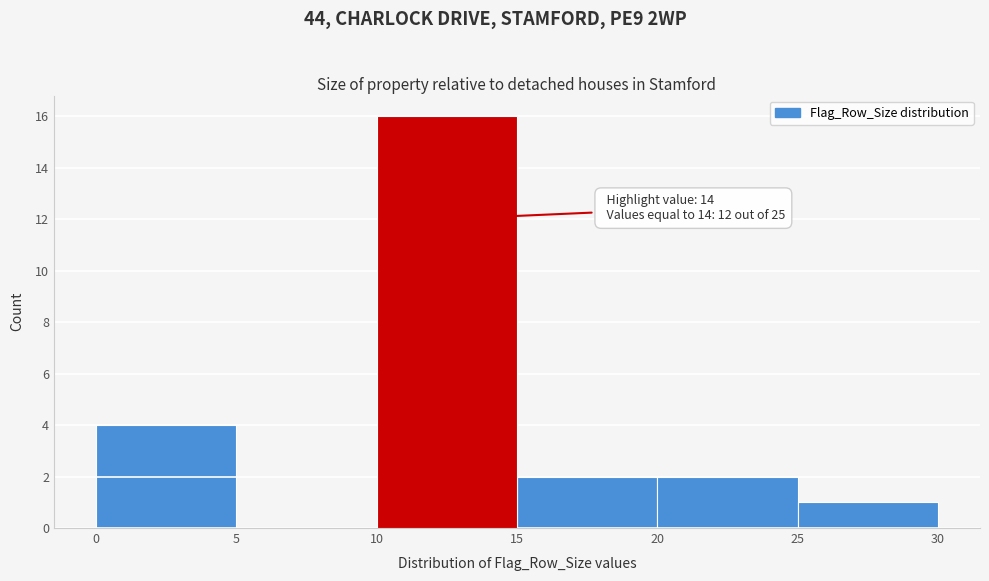

Which range on the x-axis has the tallest bar?

10 to 15